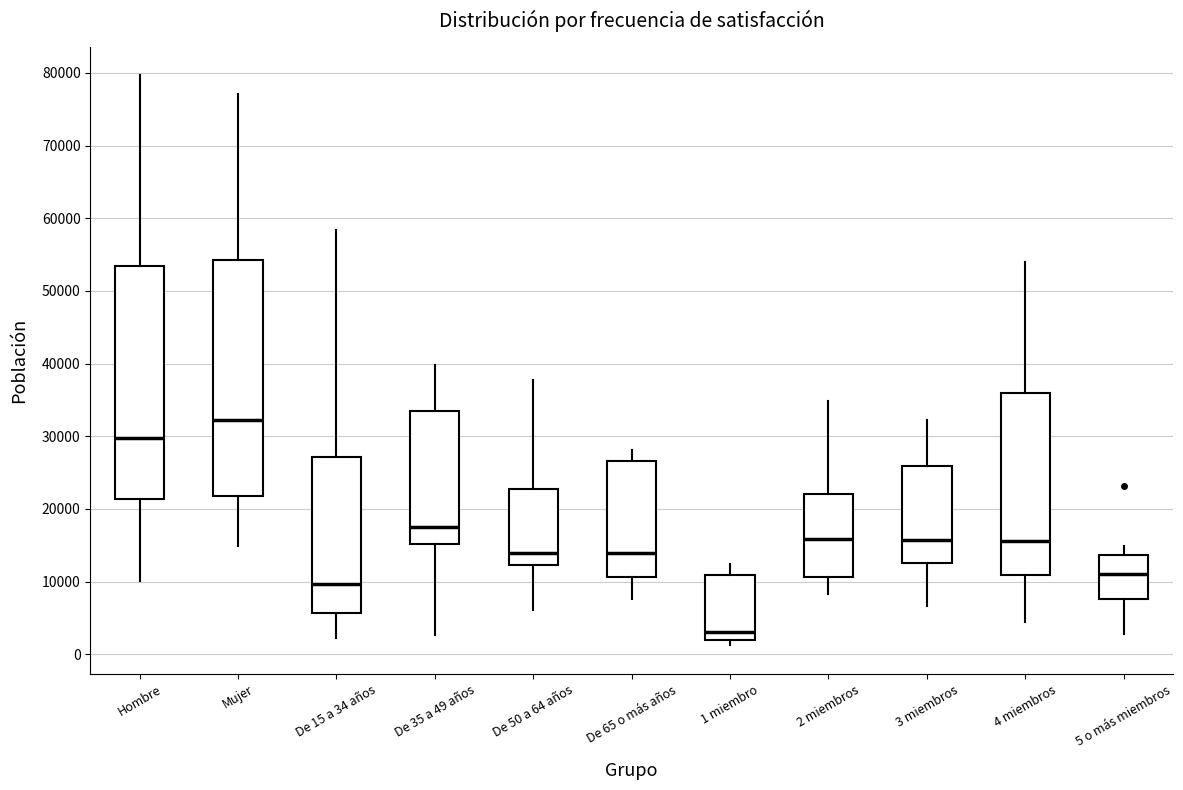

Reading left to right, transcribe this box plot: for each box, give where its median line is, the range the box spans, and where its two whiskers end, as read against the y-axis. The values are not printed on the chart, so give them approximately, as read against the axis.

Hombre: median 30000, box 21000 to 53000, whiskers 10000 to 80000
Mujer: median 32000, box 22000 to 54000, whiskers 15000 to 77000
De 15 a 34 años: median 10000, box 6000 to 27000, whiskers 2000 to 58000
De 35 a 49 años: median 17000, box 15000 to 33000, whiskers 3000 to 40000
De 50 a 64 años: median 14000, box 12000 to 23000, whiskers 6000 to 38000
De 65 o más años: median 14000, box 11000 to 27000, whiskers 8000 to 28000
1 miembro: median 3000, box 2000 to 11000, whiskers 1000 to 12000
2 miembros: median 16000, box 11000 to 22000, whiskers 8000 to 35000
3 miembros: median 16000, box 13000 to 26000, whiskers 7000 to 32000
4 miembros: median 16000, box 11000 to 36000, whiskers 5000 to 54000
5 o más miembros: median 11000, box 8000 to 14000, whiskers 3000 to 15000